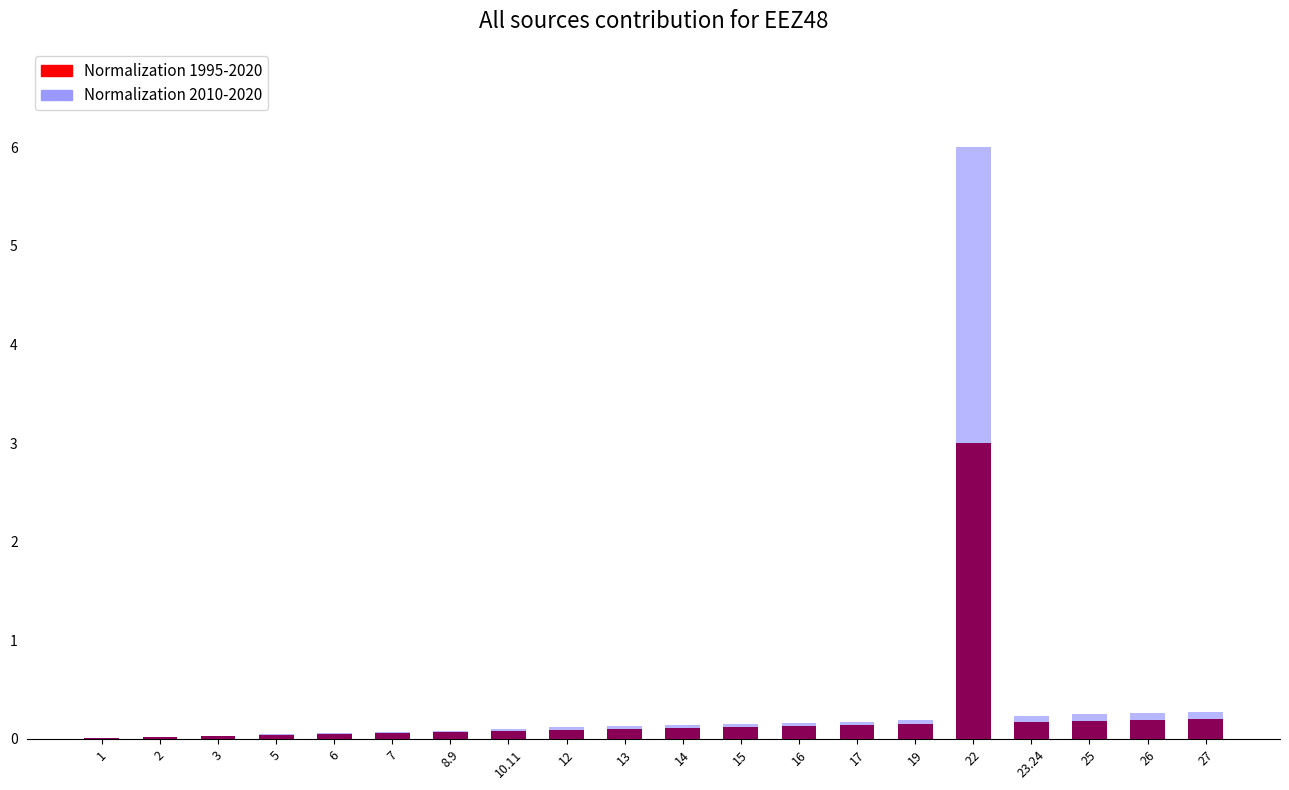

What is the total value across all series at 15?

0.3